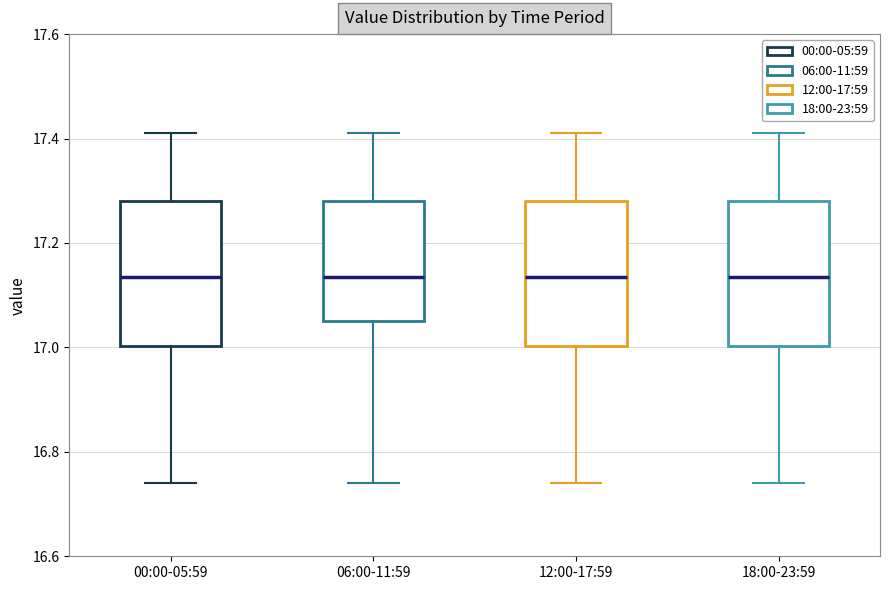

Where does the upper whisker of the box for 18:00-23:59 end on the y-axis? The values are not printed on the chart, so give them approximately, as read against the axis.

17.42